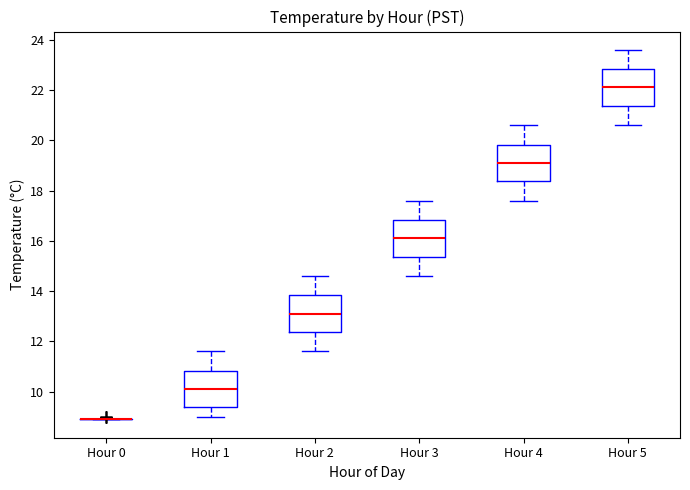

Reading left to right, transcribe this box plot: for each box, give where its median line is, the range the box spans, and where its two whiskers end, as read against the y-axis. The values are not printed on the chart, so give them approximately, as read against the axis.

Hour 0: box collapsed to a line at 9.0, whiskers 9.0 to 9.0
Hour 1: median 10.2, box 9.4 to 10.8, whiskers 9.0 to 11.6
Hour 2: median 13.2, box 12.4 to 13.8, whiskers 11.6 to 14.6
Hour 3: median 16.2, box 15.4 to 16.8, whiskers 14.6 to 17.6
Hour 4: median 19.2, box 18.4 to 19.8, whiskers 17.6 to 20.6
Hour 5: median 22.2, box 21.4 to 22.8, whiskers 20.6 to 23.6